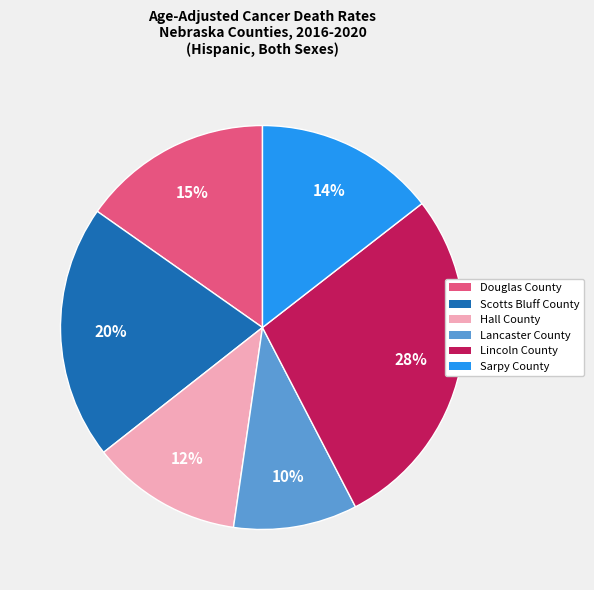

Is Lancaster County the majority of the pie?

No